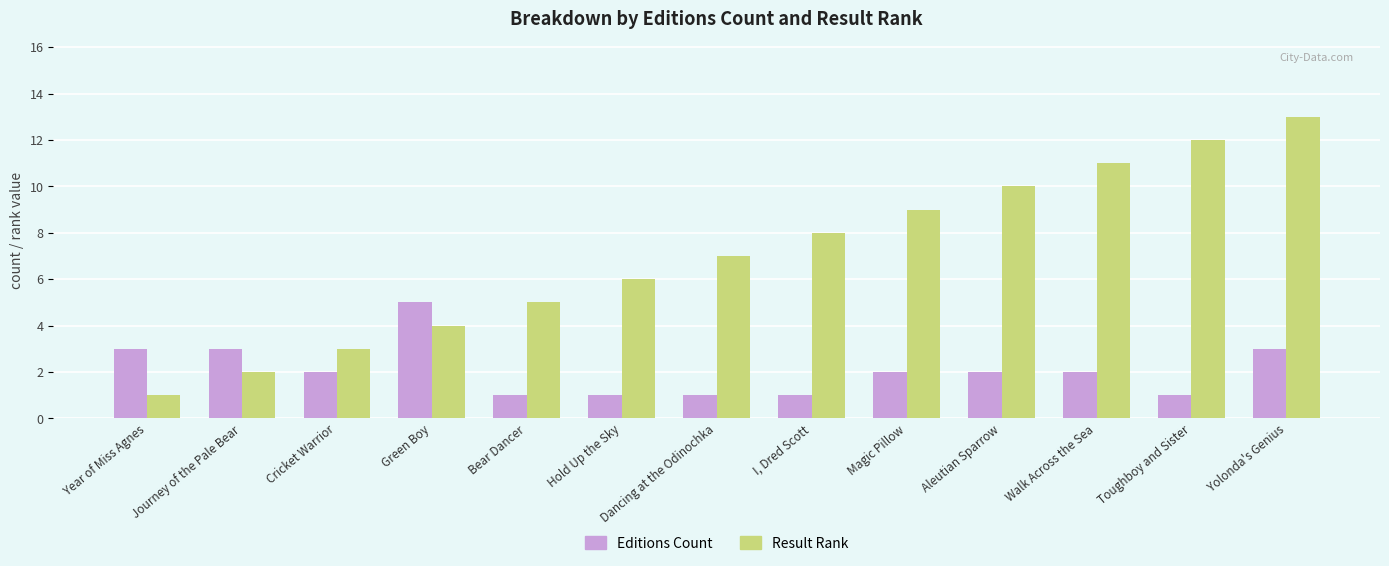

What is the value of the Editions Count bar at the 12th from the left?

1